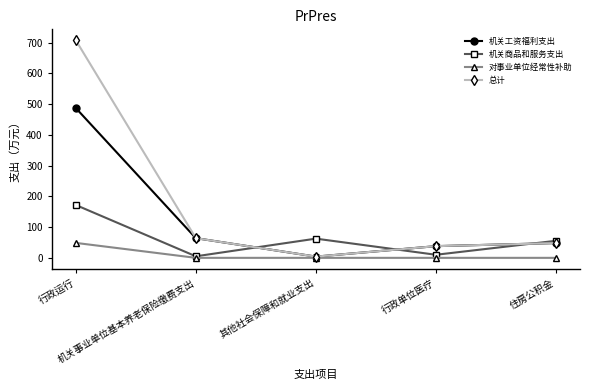

True or false: 总计 has a value of 38.1 at 行政单位医疗.

True